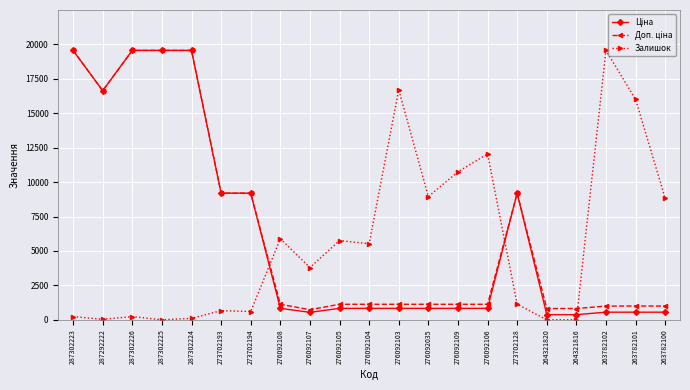

What is the difference between the highest and lowest values at 276092104?

4692.0